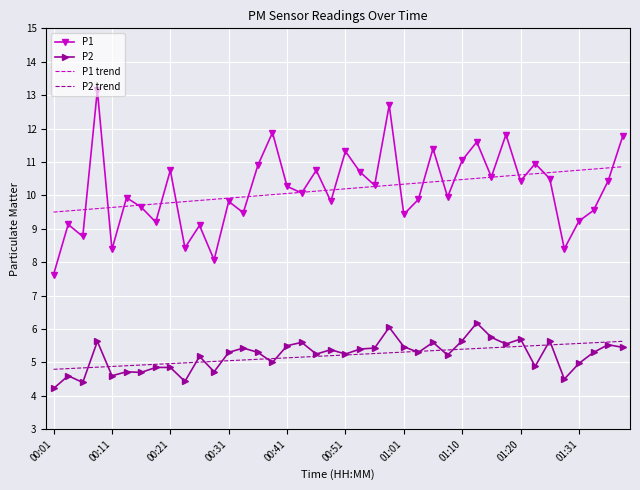

Which series has the widest spread of values?

P1